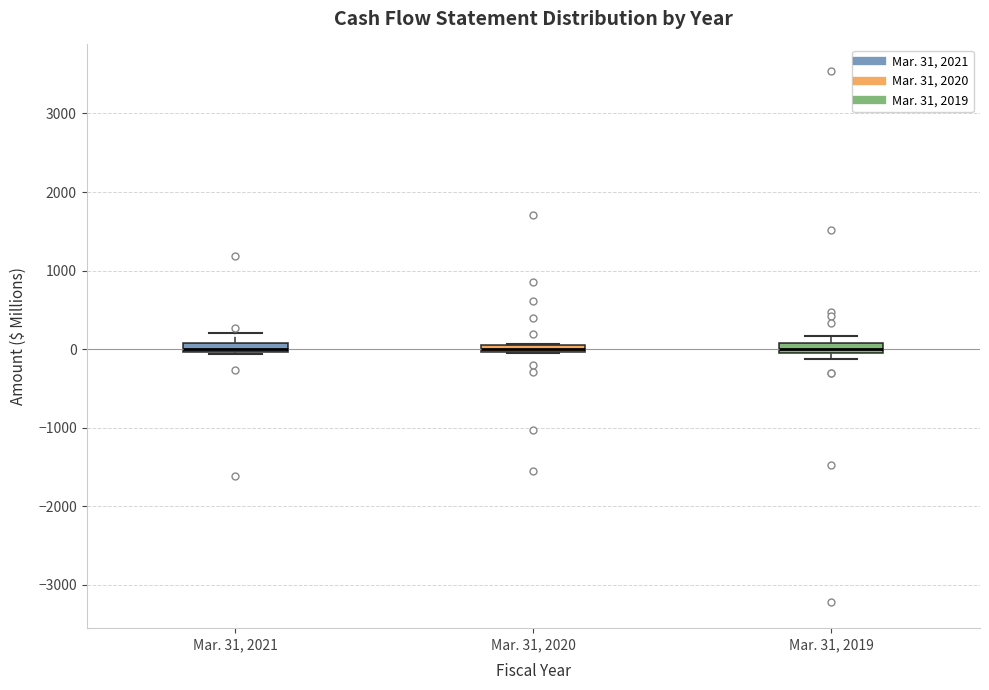

Where is the lower edge of the box for Mar. 31, 2019 on the y-axis? The values are not printed on the chart, so give them approximately, as read against the axis.

-100